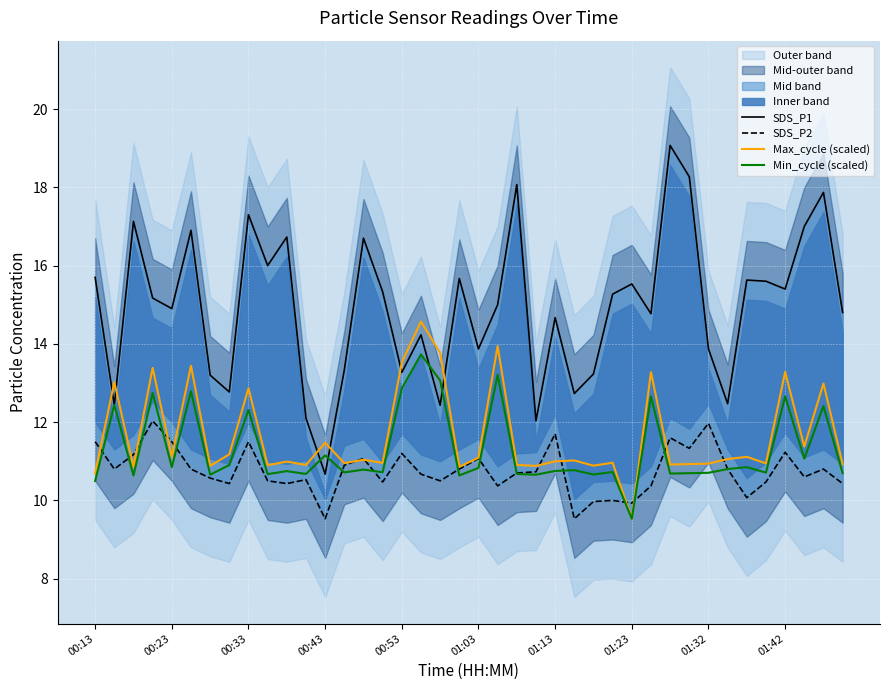

How many data points does each series have?

40